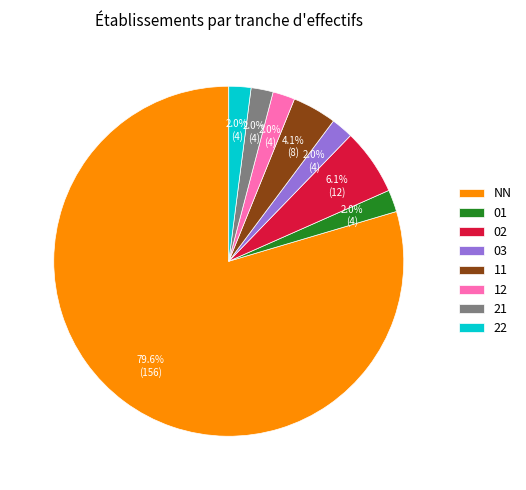

Does NN account for over 50% of the chart?

Yes